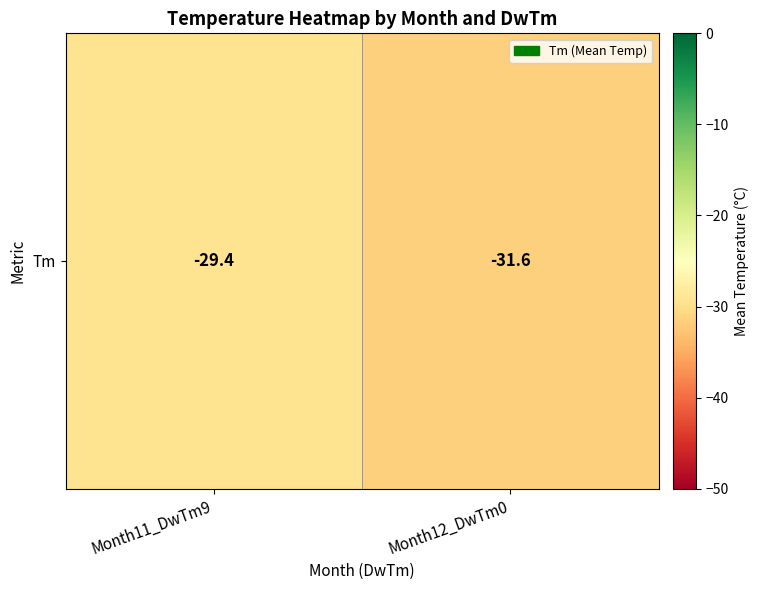

List the labels in order of value, smallest first.

Month12_DwTm0, Month11_DwTm9